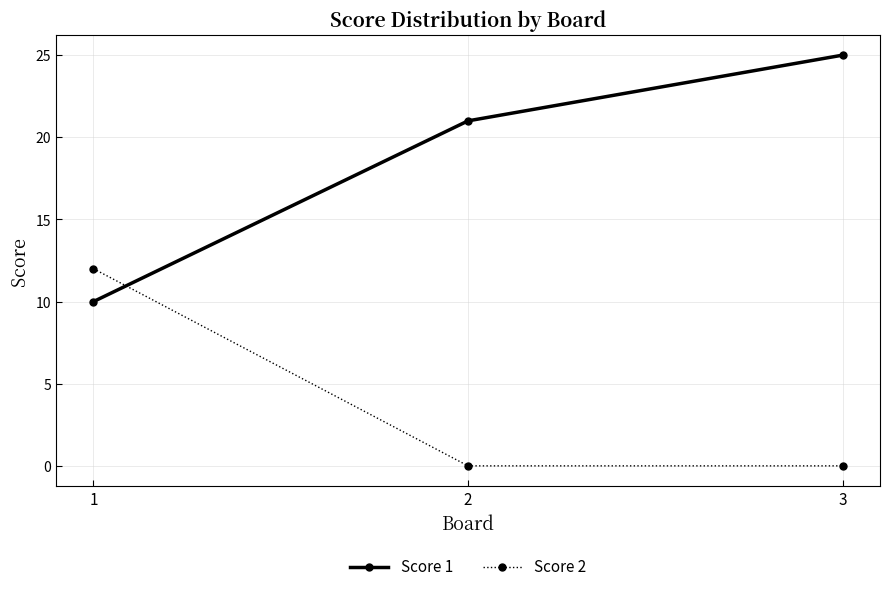

Is this an area chart (filled region under the line)?

No